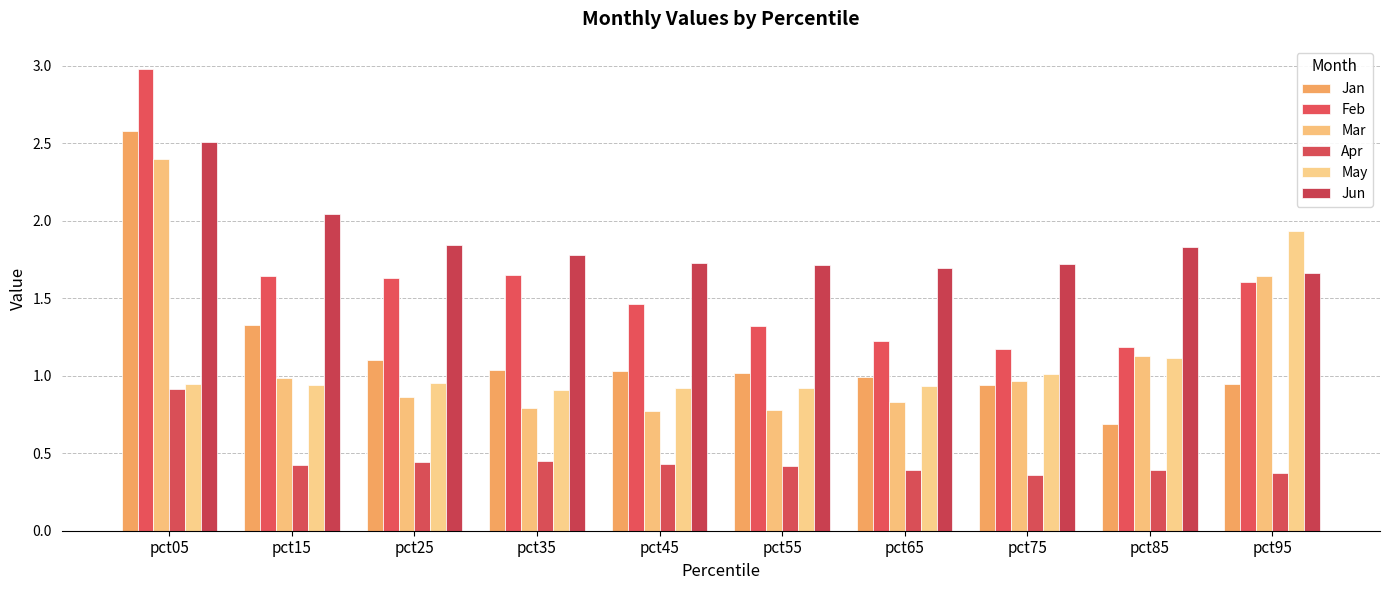

Reading left to right, what are all the values shown in this chart?

Jan: pct05=2.6	pct15=1.3	pct25=1.1	pct35=1.0	pct45=1.0	pct55=1.0	pct65=1.0	pct75=0.9	pct85=0.7	pct95=0.9
Feb: pct05=3.0	pct15=1.6	pct25=1.6	pct35=1.6	pct45=1.5	pct55=1.3	pct65=1.2	pct75=1.2	pct85=1.2	pct95=1.6
Mar: pct05=2.4	pct15=1.0	pct25=0.9	pct35=0.8	pct45=0.8	pct55=0.8	pct65=0.8	pct75=1.0	pct85=1.1	pct95=1.6
Apr: pct05=0.9	pct15=0.4	pct25=0.4	pct35=0.4	pct45=0.4	pct55=0.4	pct65=0.4	pct75=0.4	pct85=0.4	pct95=0.4
May: pct05=0.9	pct15=0.9	pct25=1.0	pct35=0.9	pct45=0.9	pct55=0.9	pct65=0.9	pct75=1.0	pct85=1.1	pct95=1.9
Jun: pct05=2.5	pct15=2.0	pct25=1.8	pct35=1.8	pct45=1.7	pct55=1.7	pct65=1.7	pct75=1.7	pct85=1.8	pct95=1.7